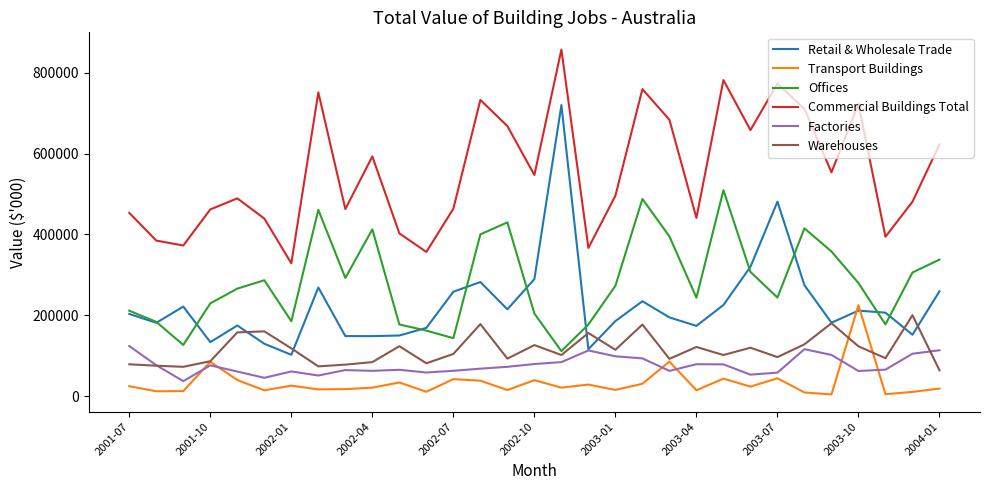

Which series has the largest total across all categories?

Commercial Buildings Total